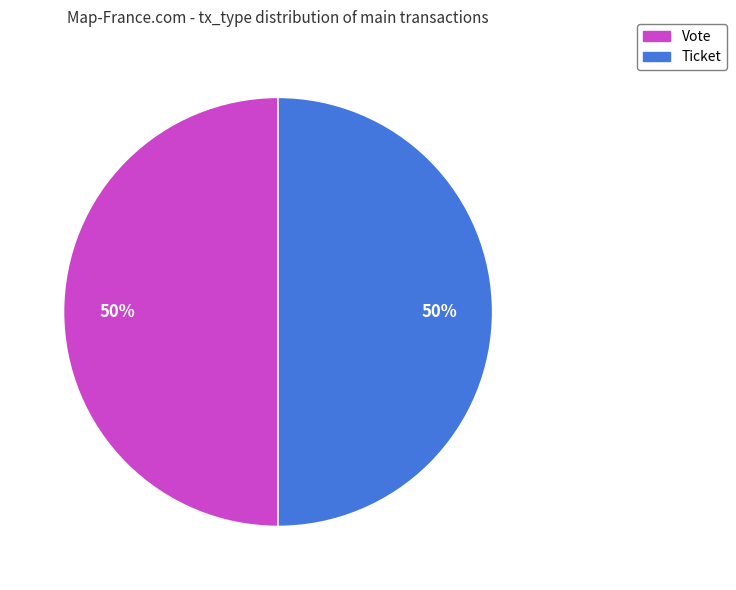

To the nearest percent, what percentage of the pie is Vote?

50%